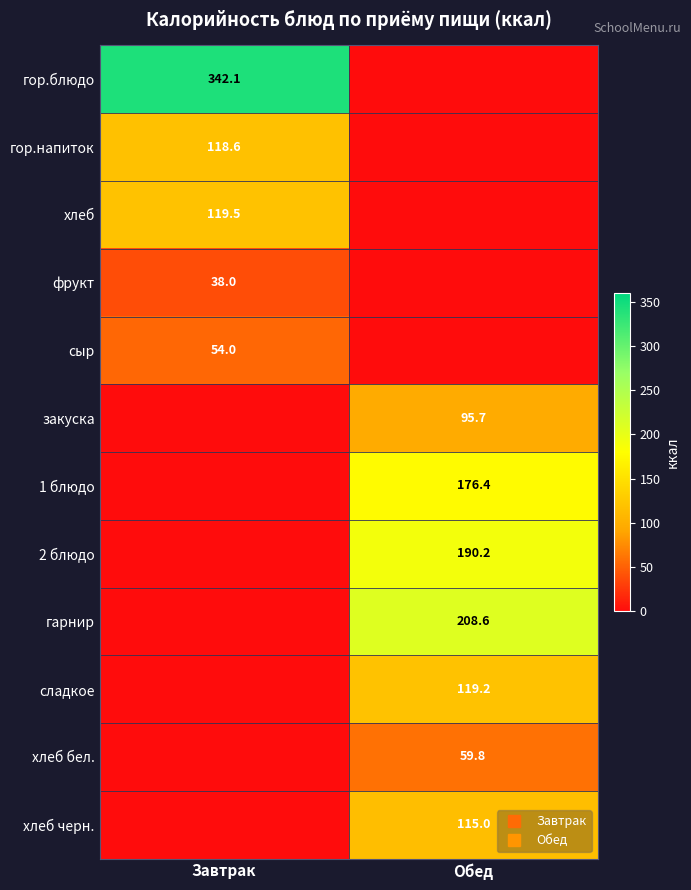

At Завтрак, list the series in order from largest to smallest.

гор.блюдо, хлеб, гор.напиток, сыр, фрукт, закуска, 1 блюдо, 2 блюдо, гарнир, сладкое, хлеб бел., хлеб черн.